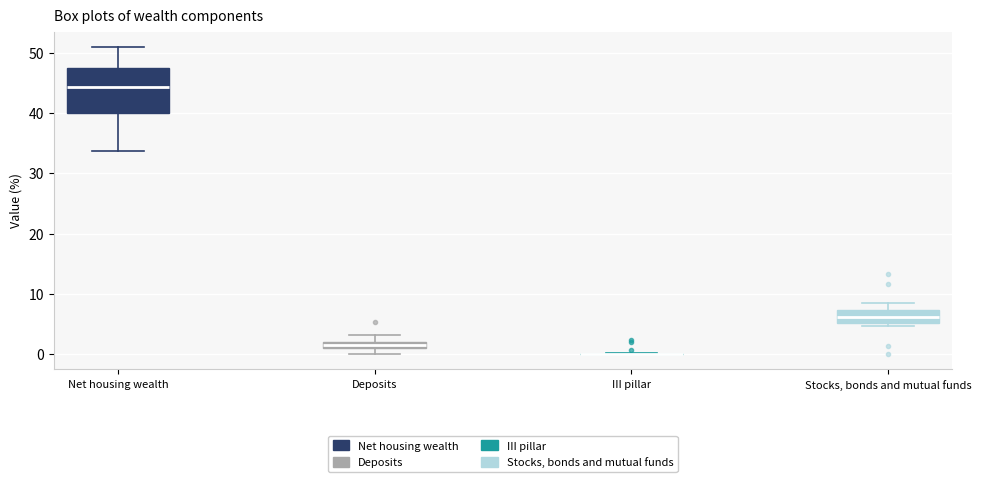

Comparing the boxes themselves (not the whiskers), which one is the tallest?

Net housing wealth